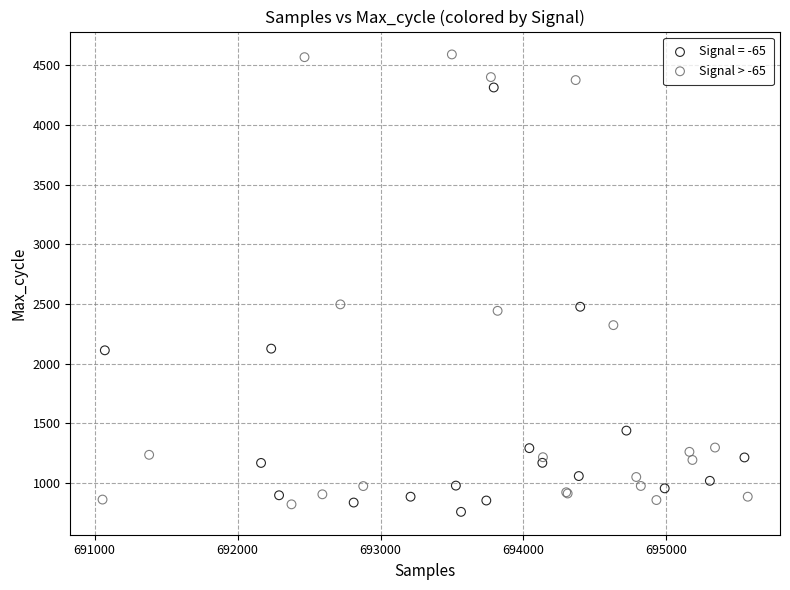

Which series reaches the maximum Y coordinate?

Signal > -65